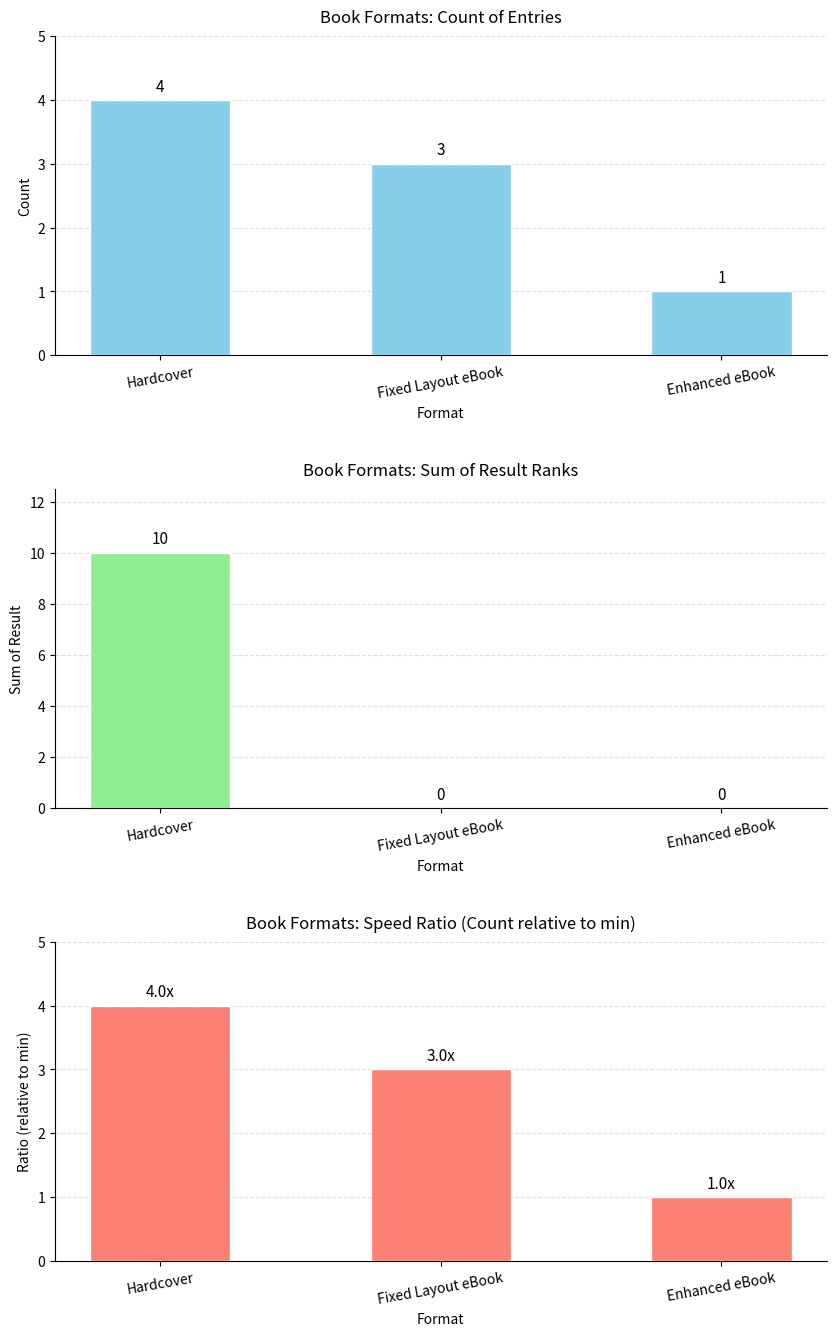

Which series has the widest spread of values?

Sum of Result